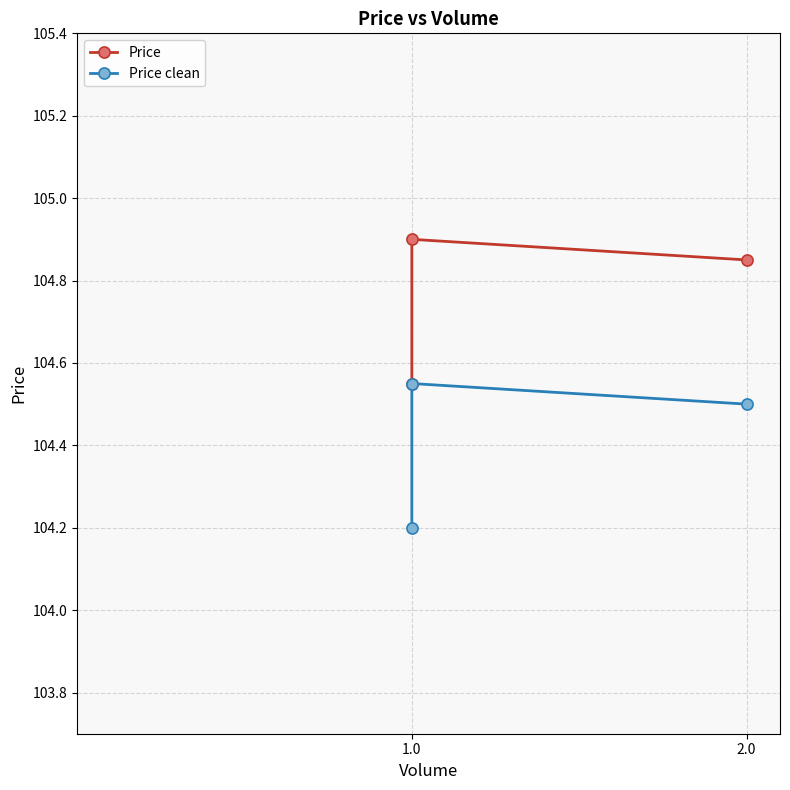

How many series are shown in this chart?

2